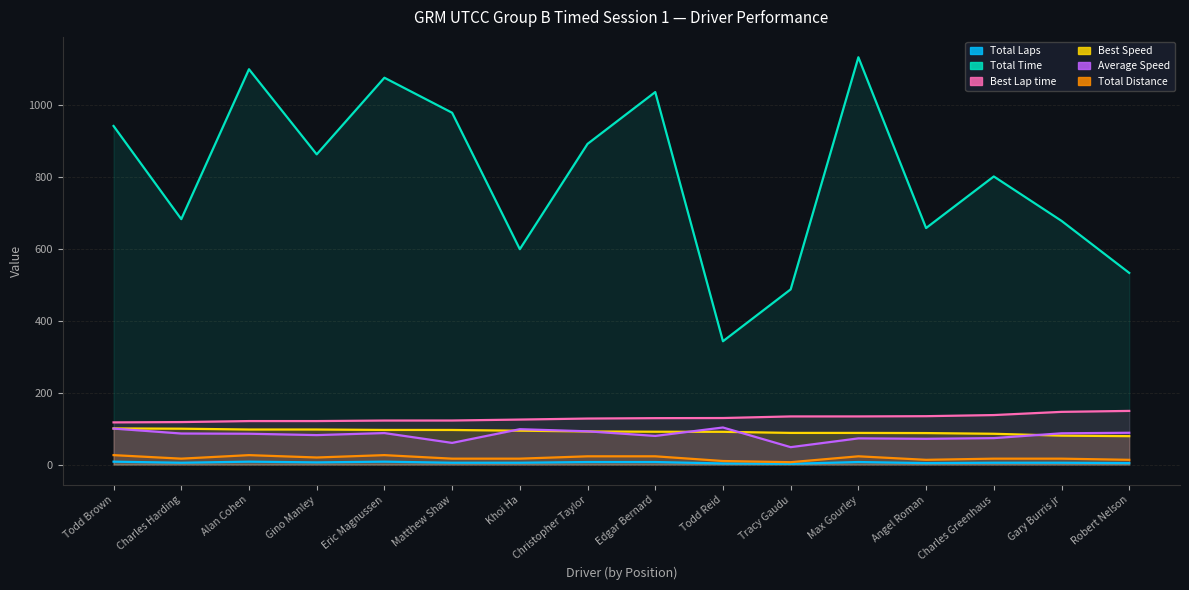

List the series in order of their peak value, lowest first.

Total Laps, Total Distance, Best Speed, Average Speed, Best Lap time, Total Time